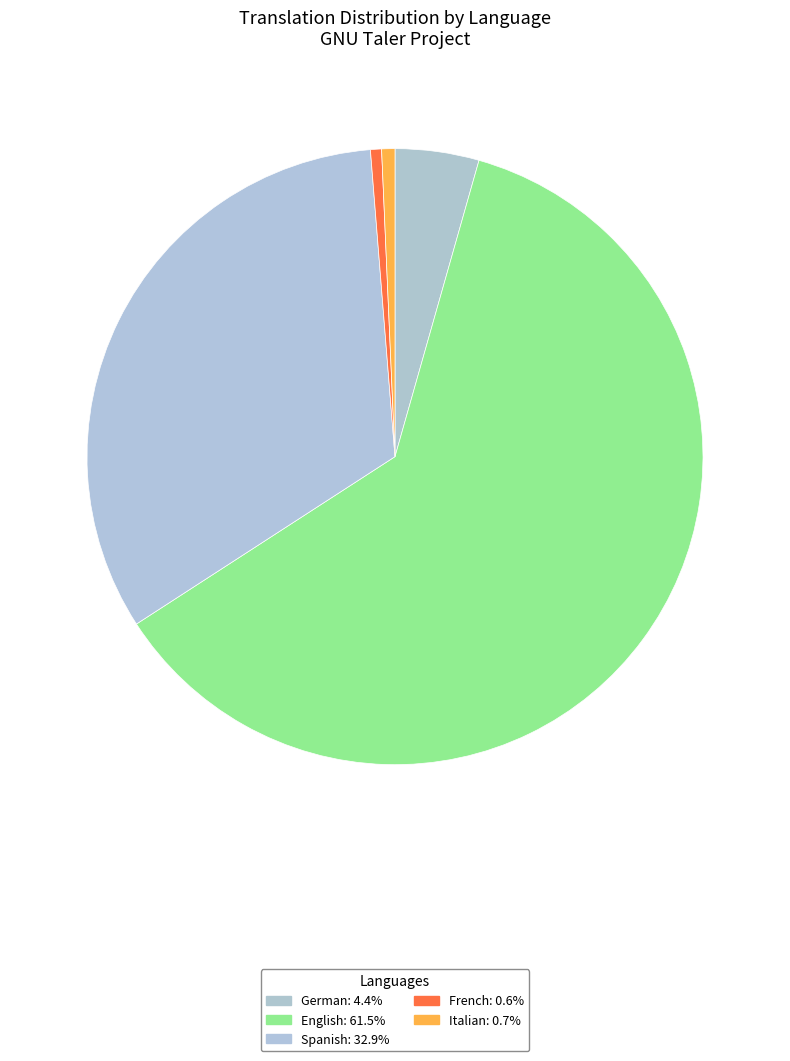

How many segments does this pie chart have?

5